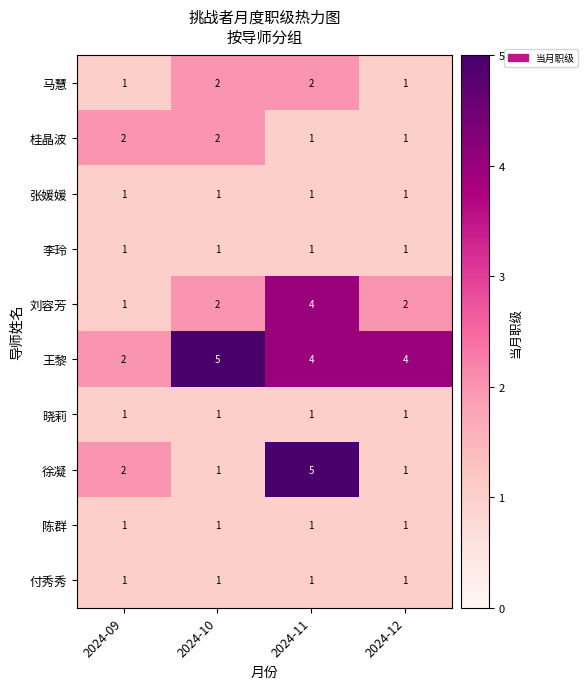

What is the total value across all series at 2024-10?

17